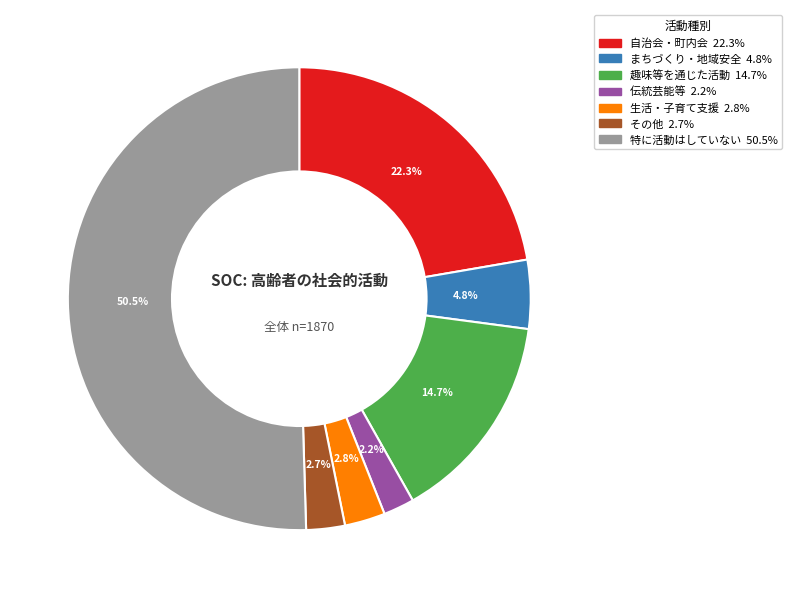

How many slices are in this pie chart?

7